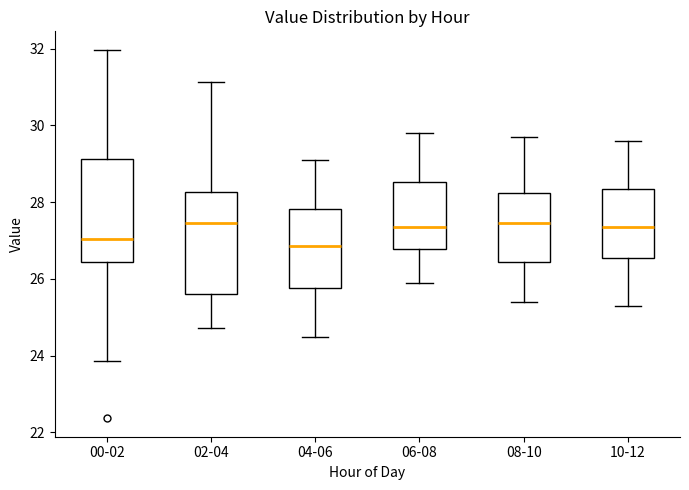

Reading left to right, read every box against the y-axis: the position of its median line, the range the box covers, and the ends of its whiskers. The values are not printed on the chart, so give them approximately, as read against the axis.

00-02: median 27.0, box 26.4 to 29.2, whiskers 23.8 to 32.0
02-04: median 27.4, box 25.6 to 28.2, whiskers 24.8 to 31.2
04-06: median 26.8, box 25.8 to 27.8, whiskers 24.6 to 29.2
06-08: median 27.4, box 26.8 to 28.6, whiskers 26.0 to 29.8
08-10: median 27.4, box 26.4 to 28.2, whiskers 25.4 to 29.8
10-12: median 27.4, box 26.6 to 28.4, whiskers 25.4 to 29.6